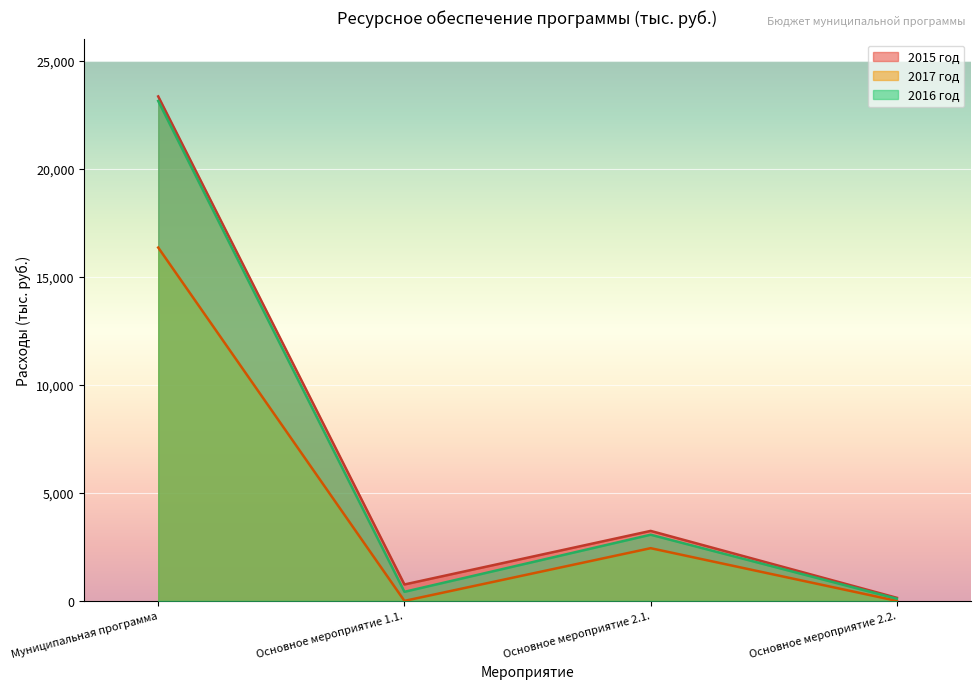

The value of 2017 год at Основное мероприятие 2.1. is 4205.4. True or false?

False